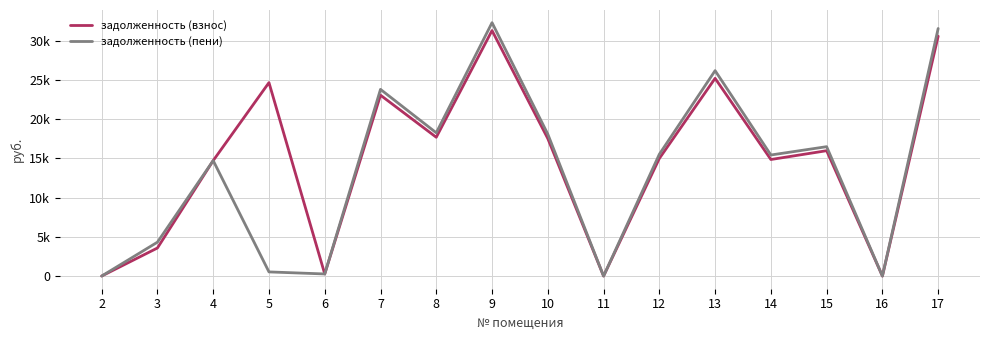

How many intersections are there between задолженность (взнос) and задолженность (пени)?

2